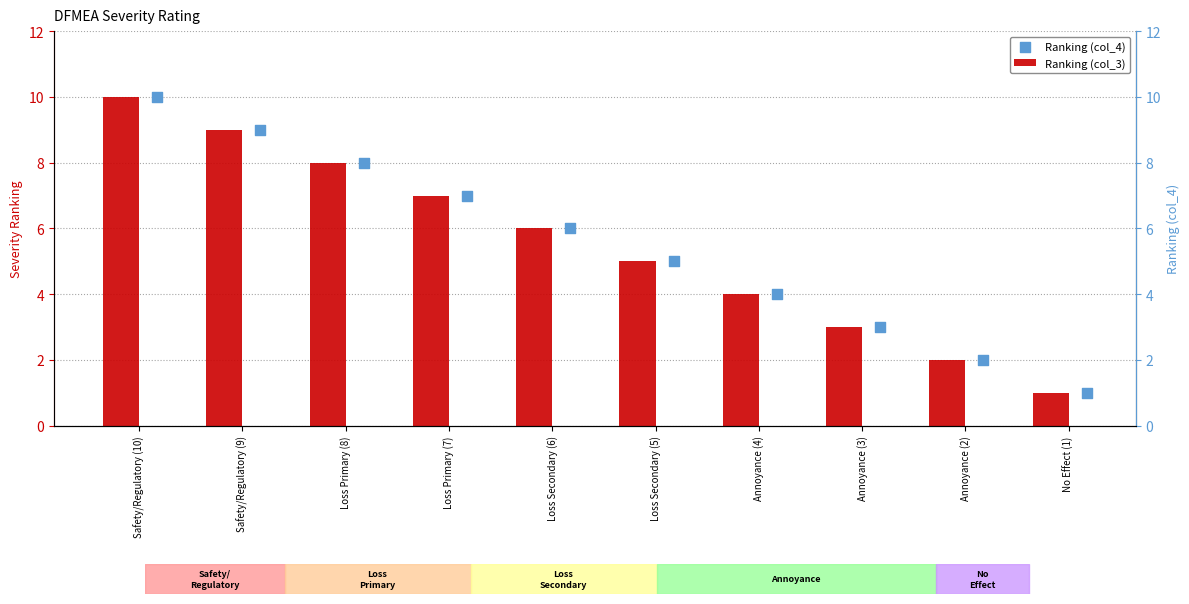

Which series has the largest total across all categories?

Ranking (col_3)